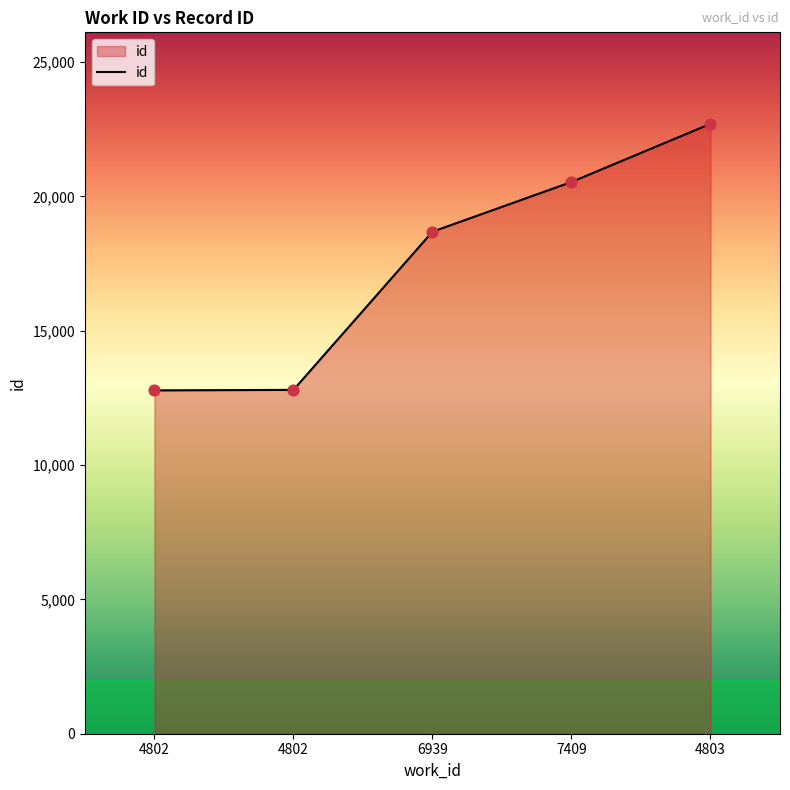

Does the chart have visible grid lines?

No